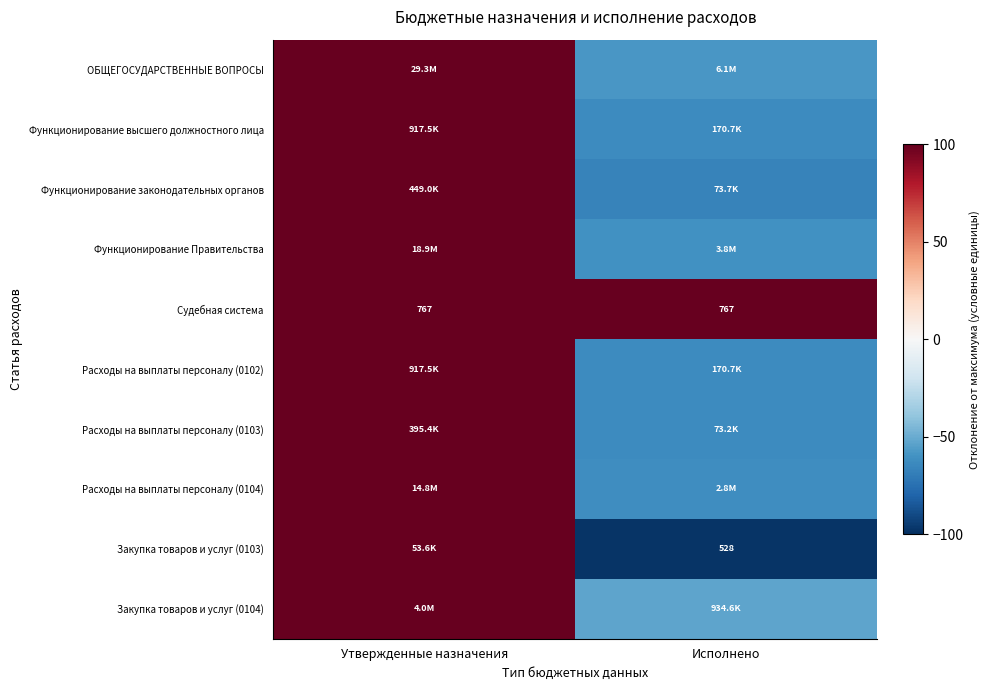

What is the greatest value displayed?

100.0